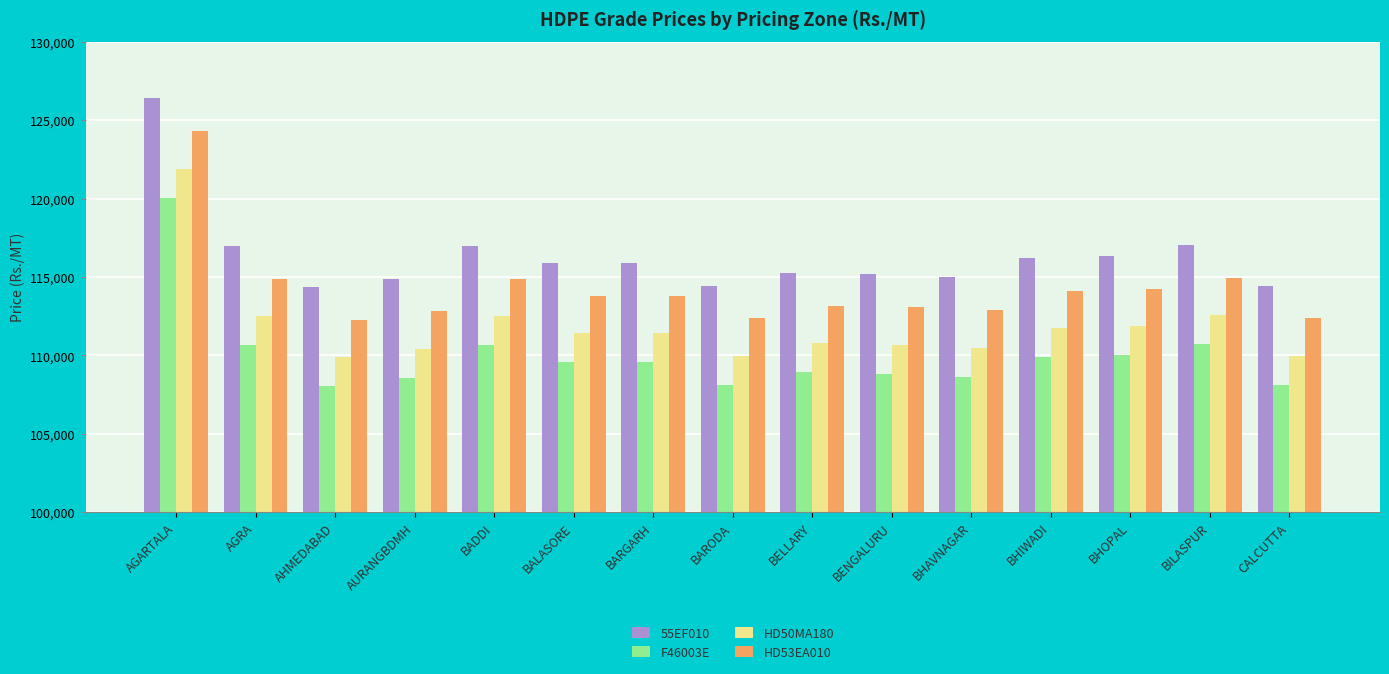

What is the average value of the 55EF010 series?

116347